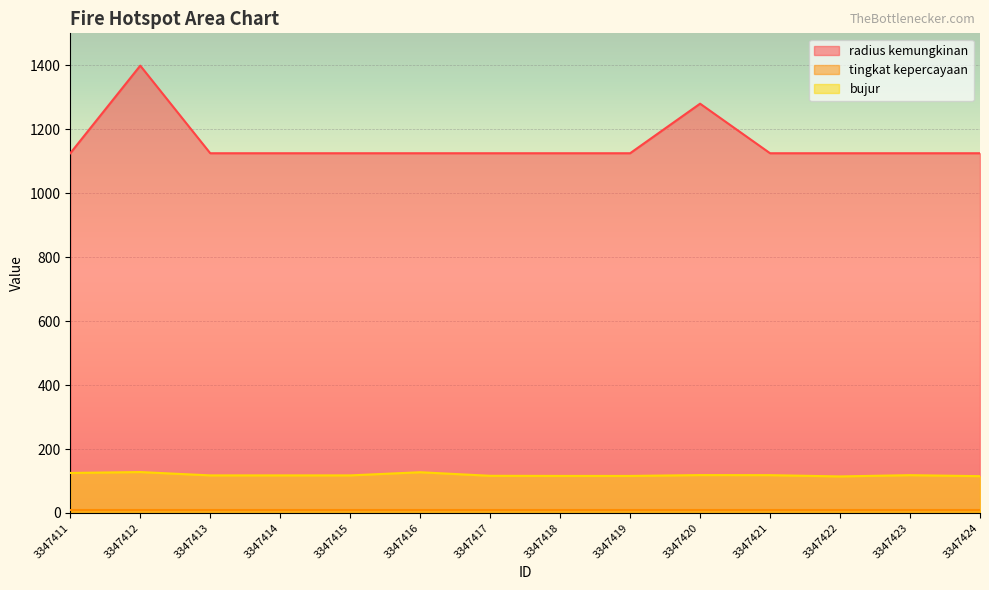

At which category does bujur reach its first local peak?

3347412